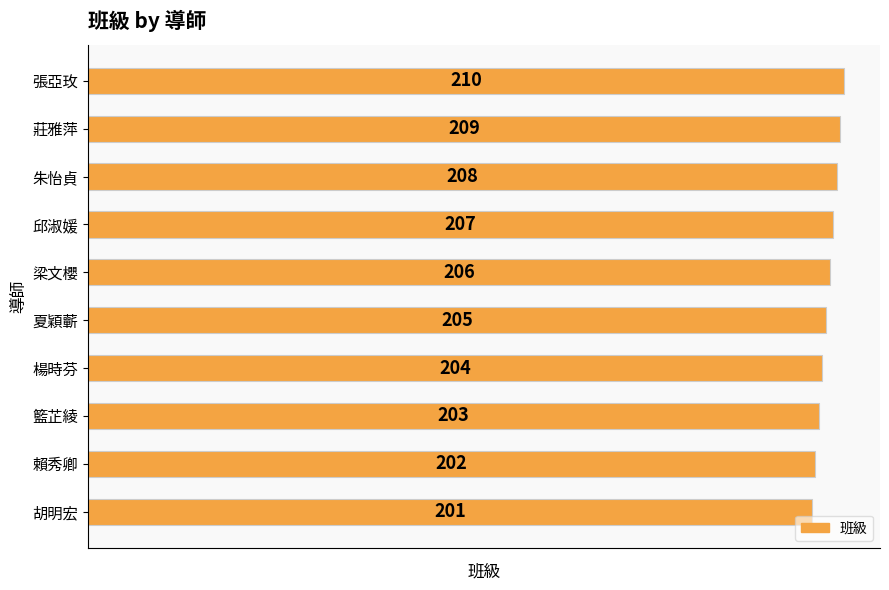

List the labels in order of value, largest first.

張亞玫, 莊雅萍, 朱怡貞, 邱淑媛, 梁文櫻, 夏穎蘄, 楊時芬, 籃芷綾, 賴秀卿, 胡明宏